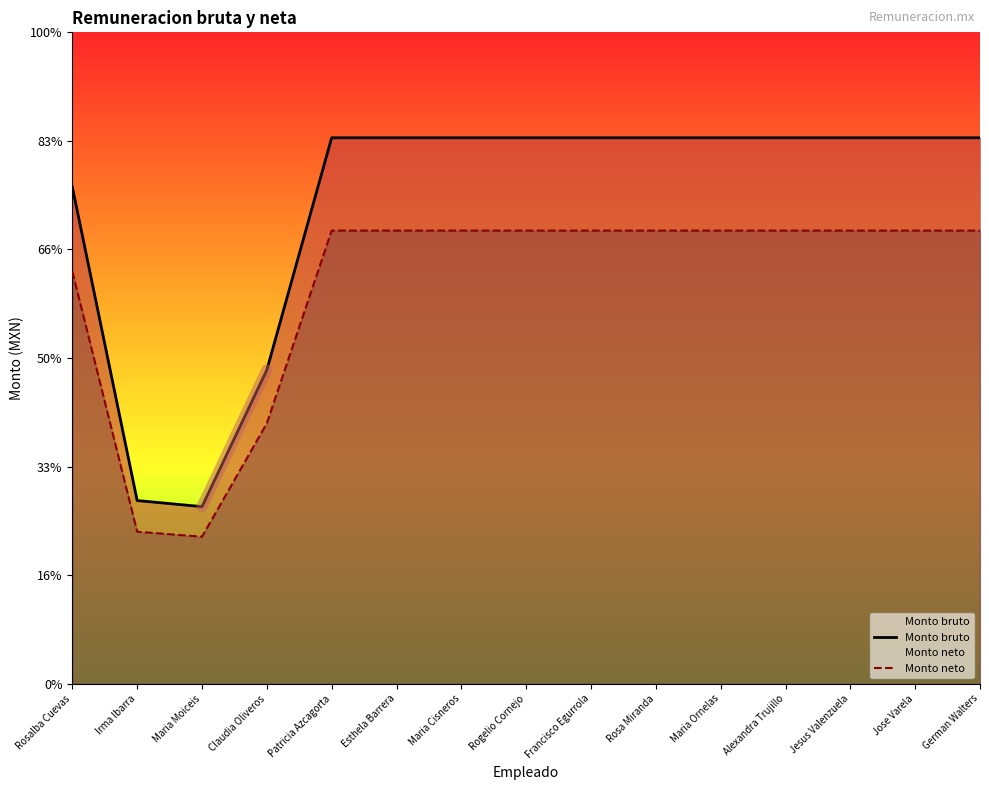

Between Rogelio Cornejo and Francisco Egurrola, which is larger?

Rogelio Cornejo